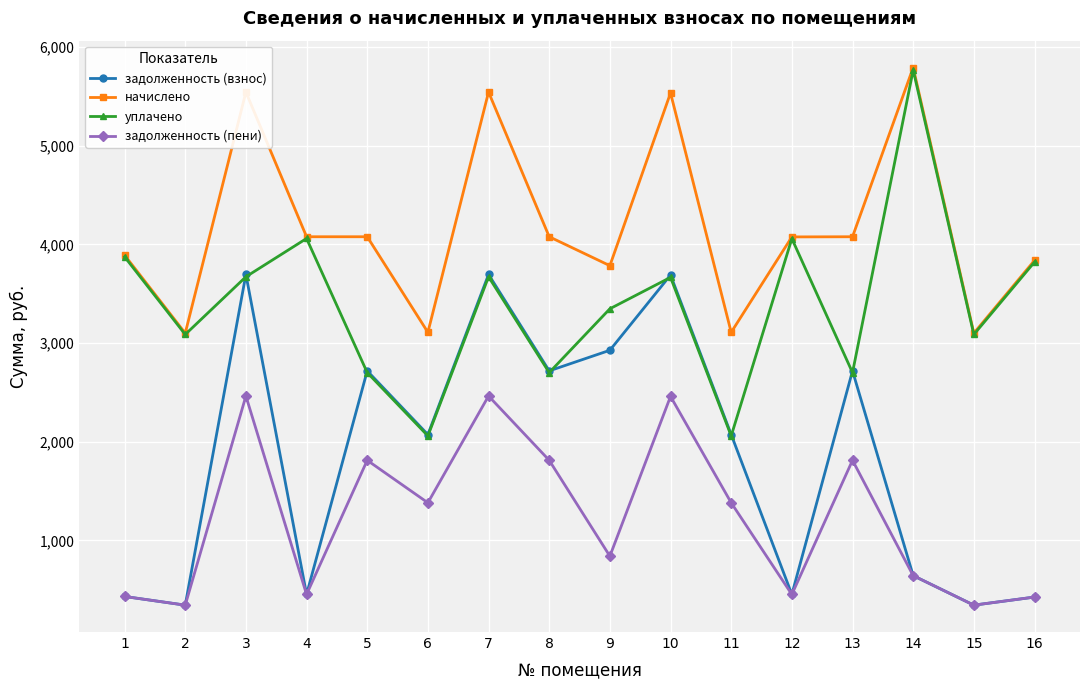

Is it true that задолженность (взнос) equals 1232.3 at 8?

False